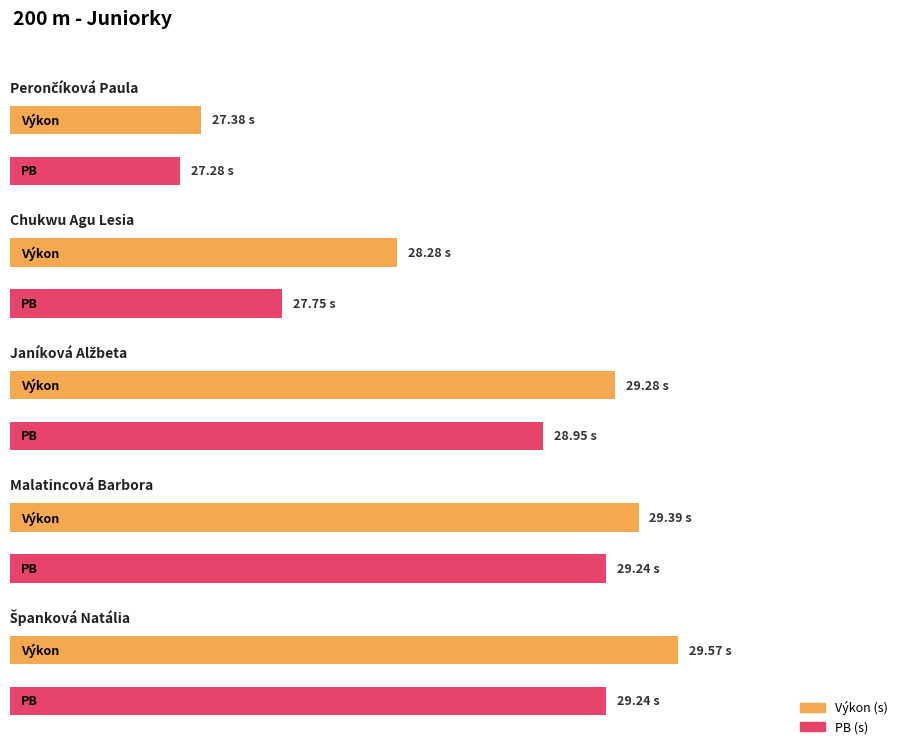

Count the number of categories in the chart.

5